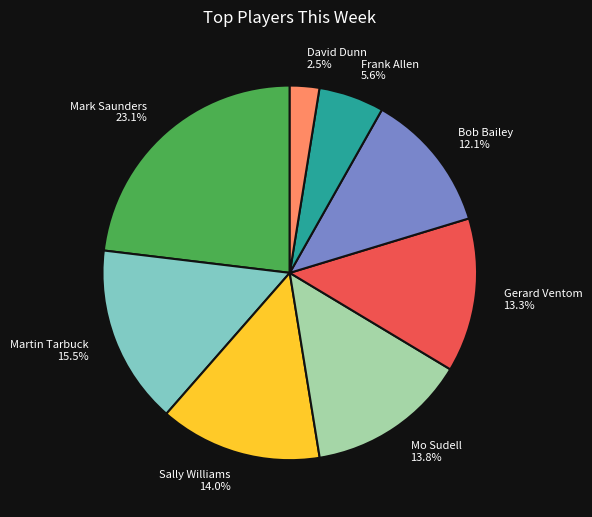

To the nearest percent, what is the combined percentage of Bob Bailey and Sally Williams?

26%